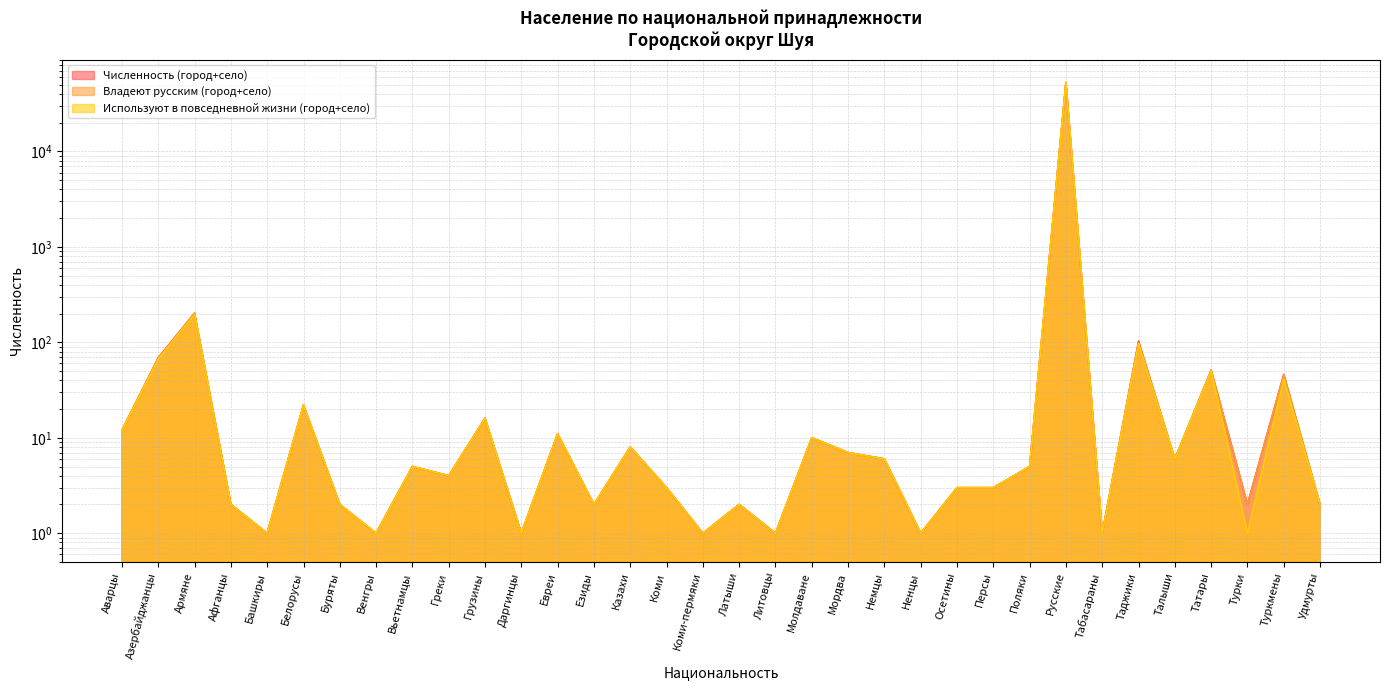

Which category has the lowest value across all series?

Башкиры